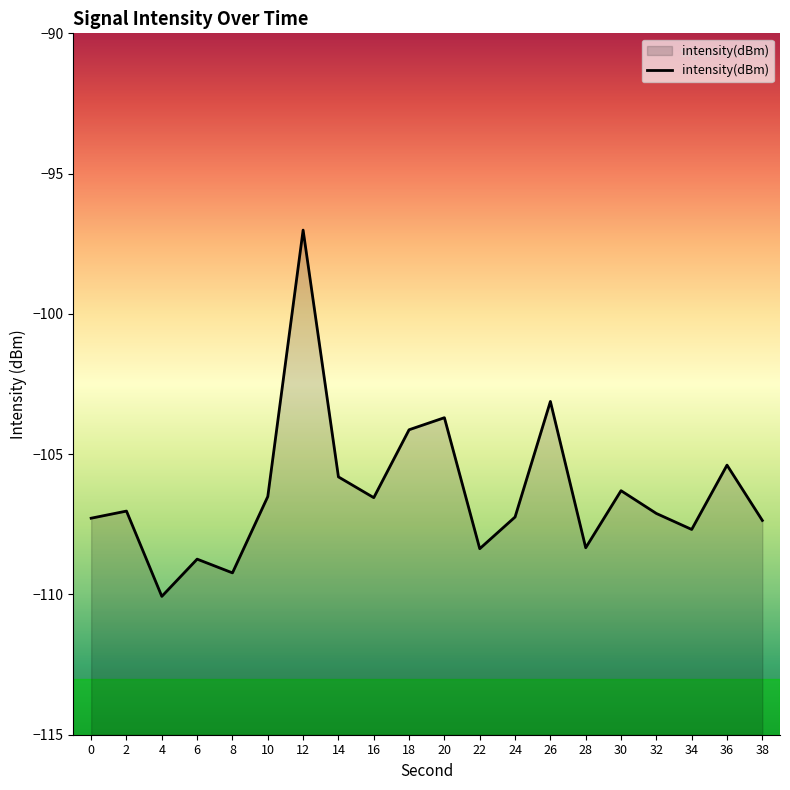

Which has a higher value, 26 or 2?

26